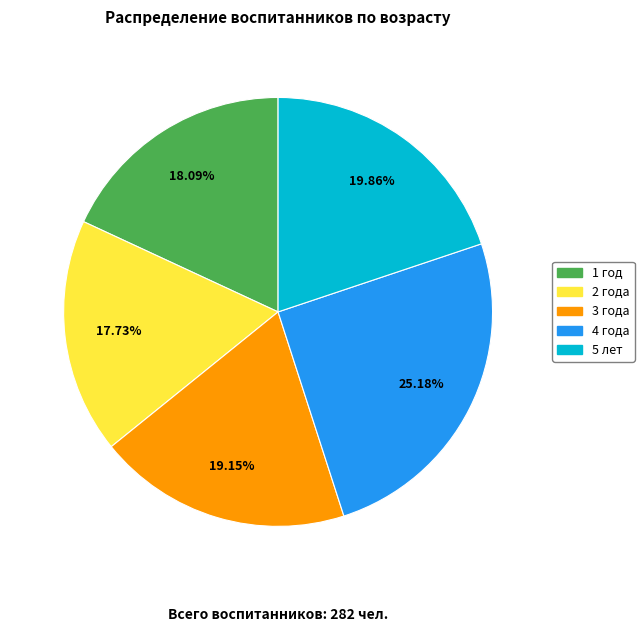

Is there any slice that represents more than half of the pie?

No